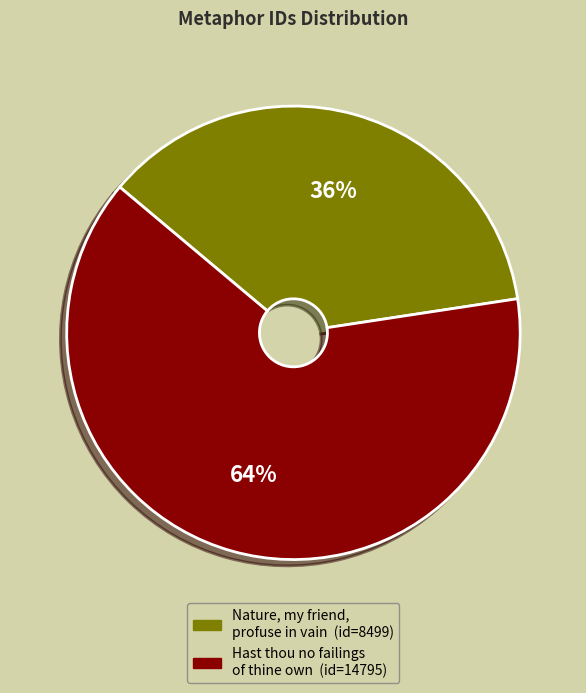

To the nearest percent, what is the combined percentage of Nature, my friend, profuse in vain and Hast thou no failings of thine own?

100%